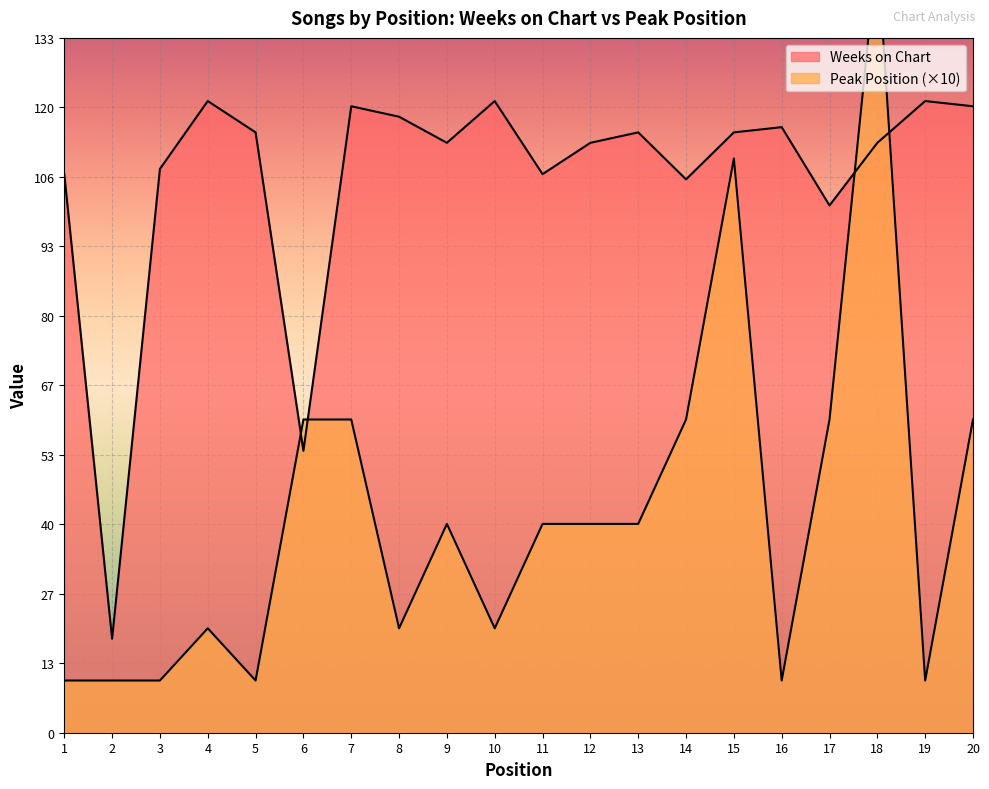

What is the lowest value of the Weeks on Chart series?

18